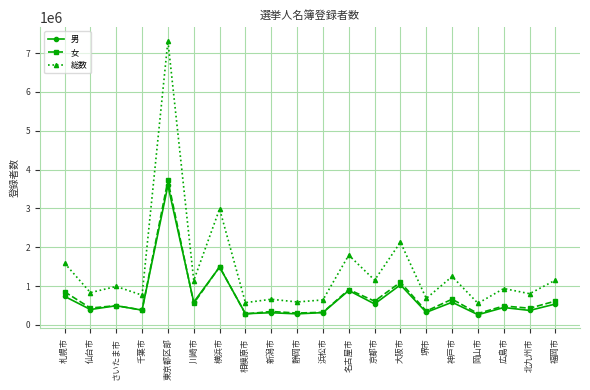

True or false: 総数 has more than 2 interior local peaks.

True